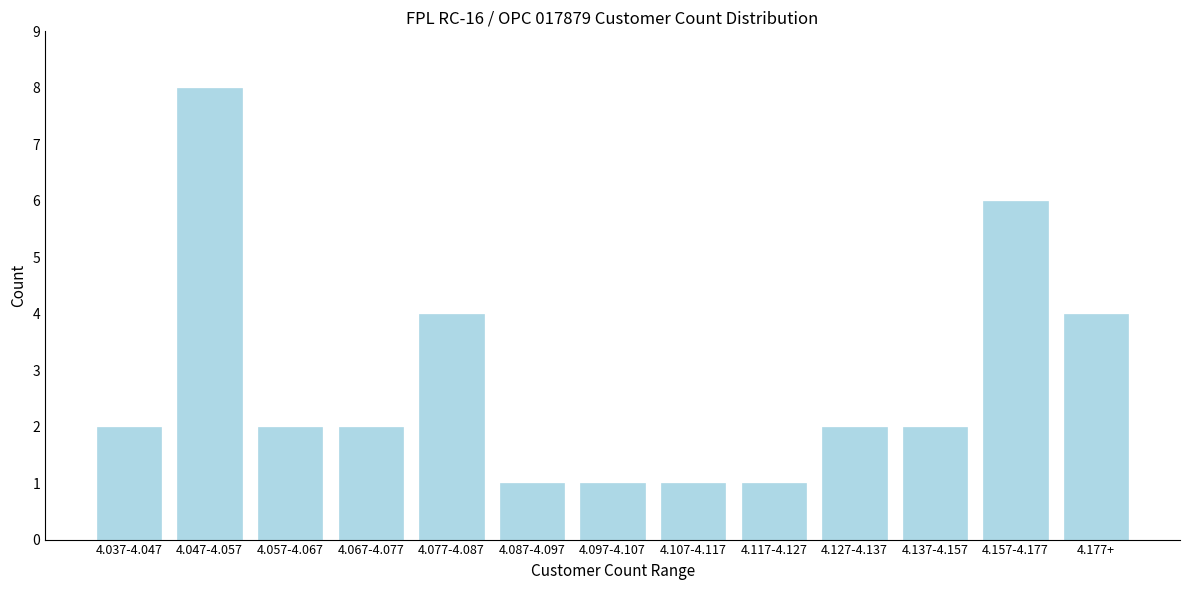

Reading left to right, extract all data points from this chart.

2	8	2	2	4	1	1	1	1	2	2	6	4